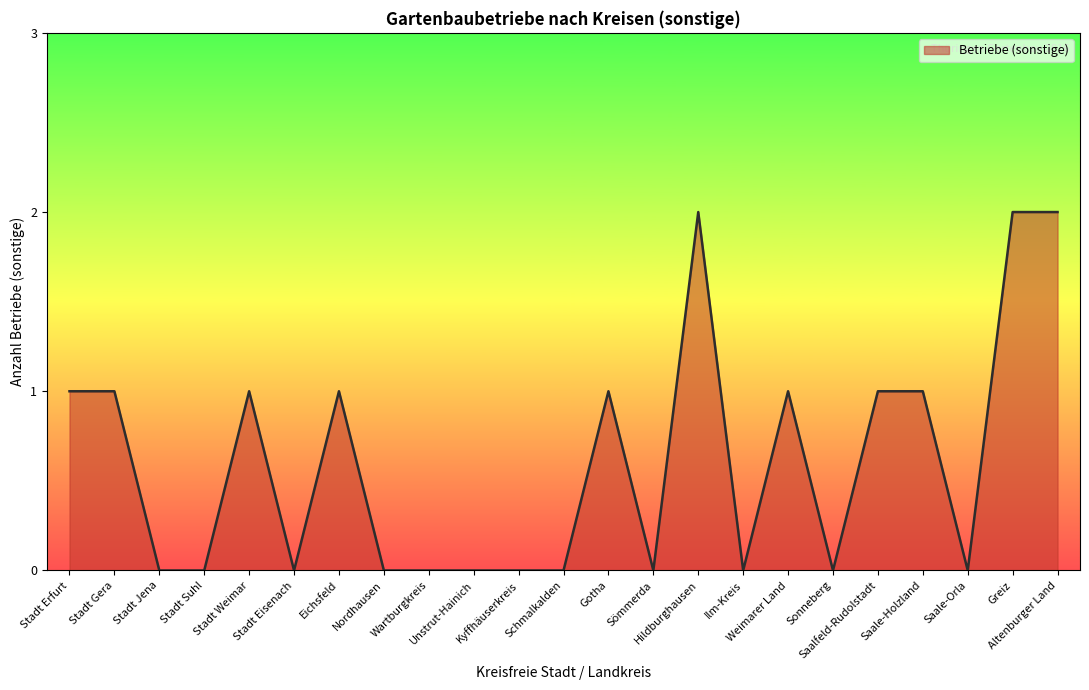

What is the change in value from Stadt Gera to Kyffhäuserkreis?

-1